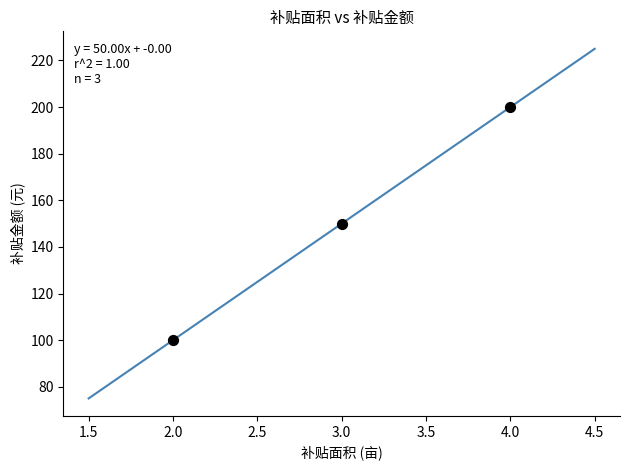

What is the average Y value?

150